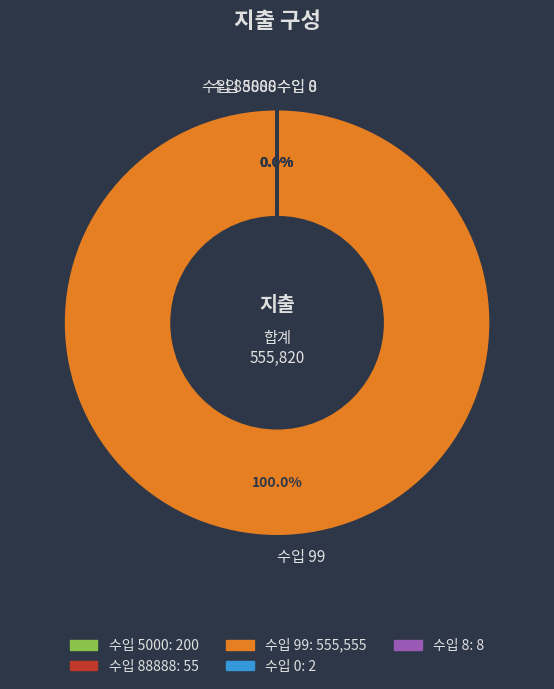

To the nearest percent, what is the average slice percentage?

20%